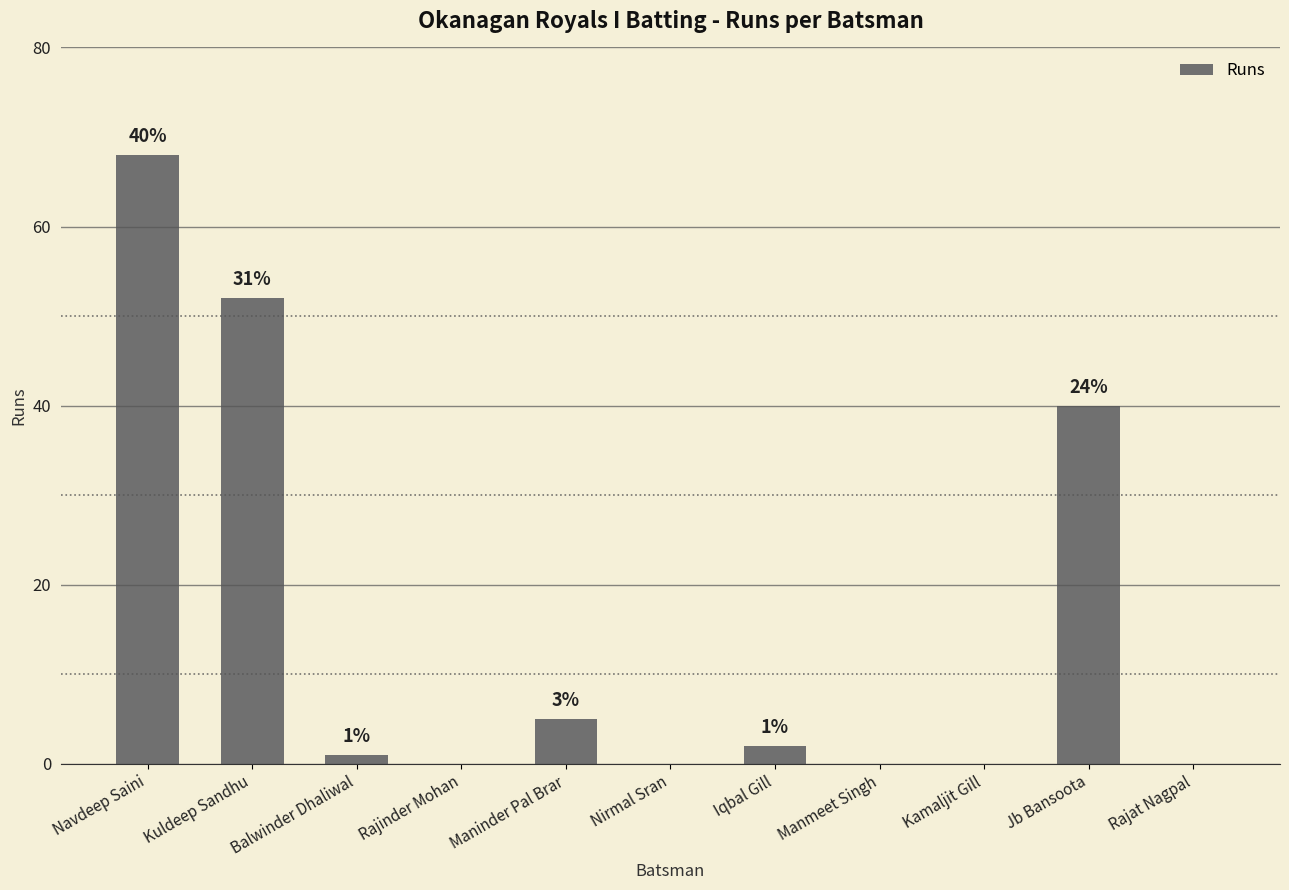

What is the difference between the values at Maninder Pal Brar and Manmeet Singh?

5